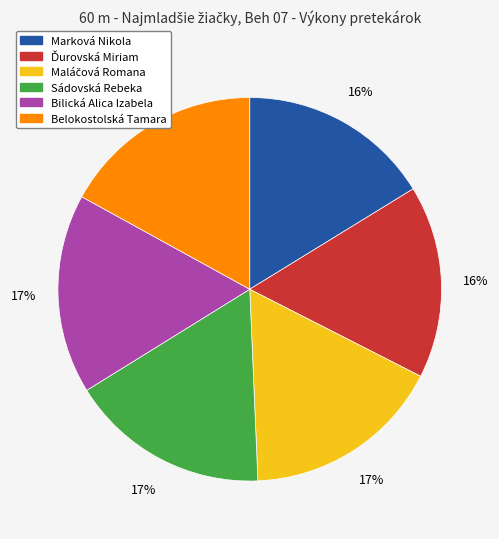

The Belokostolská Tamara slice represents 23% of the pie. True or false?

False